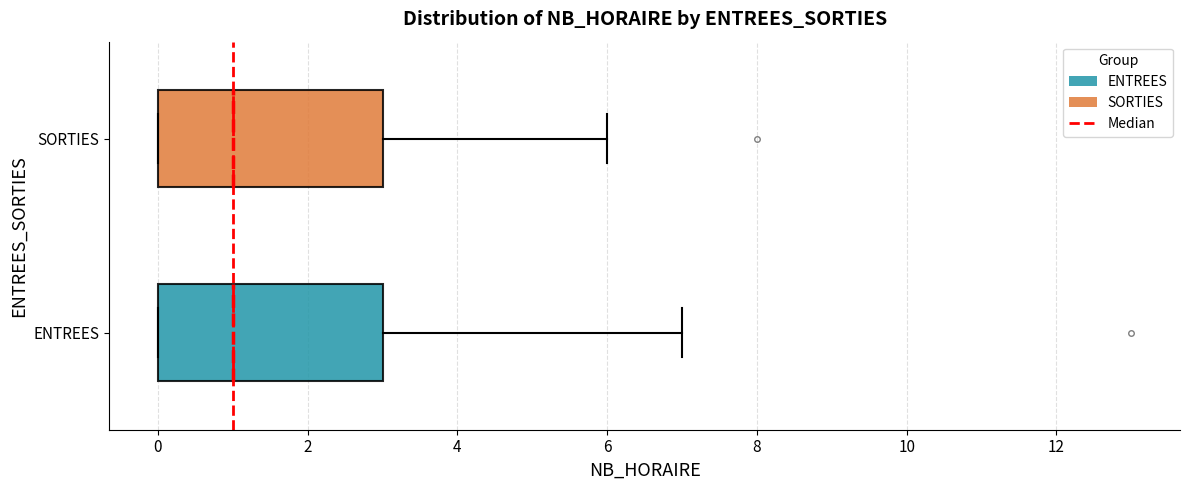

Reading bottom to top, transcribe this box plot: for each box, give where its median line is, the range the box spans, and where its two whiskers end, as read against the x-axis. The values are not printed on the chart, so give them approximately, as read against the axis.

ENTREES: median 1, box 0 to 3, whiskers 0 to 7
SORTIES: median 1, box 0 to 3, whiskers 0 to 6